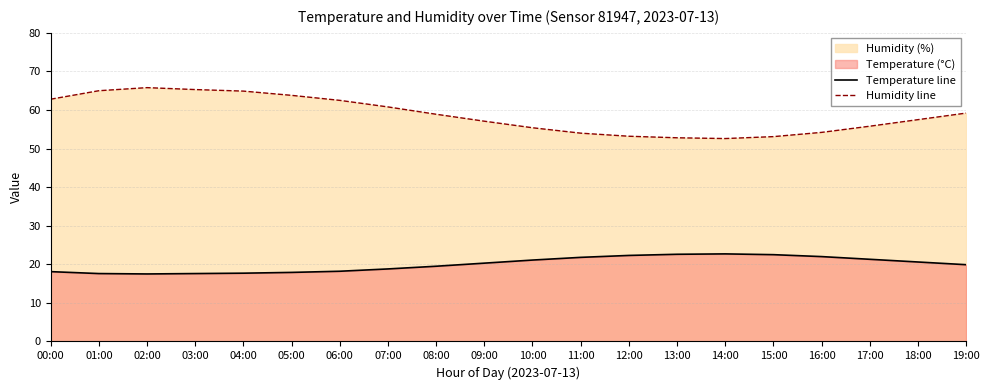

Read the Humidity line value at 17:00.

55.8